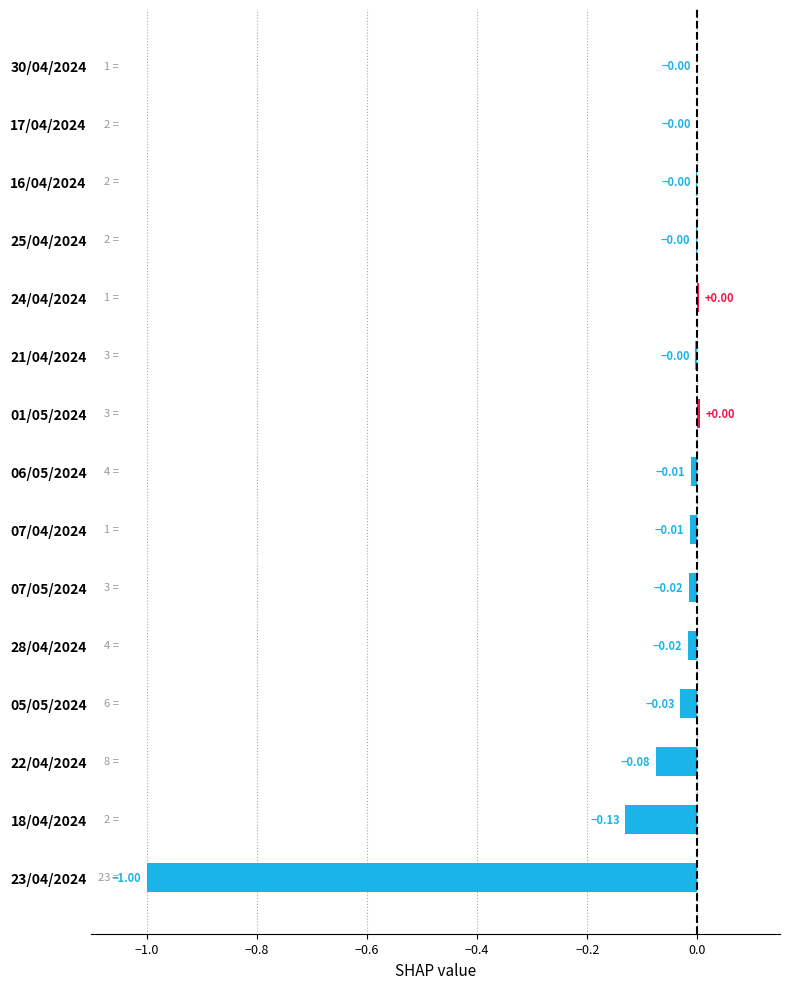

What is the change in value from 18/04/2024 to 06/05/2024?

+0.1